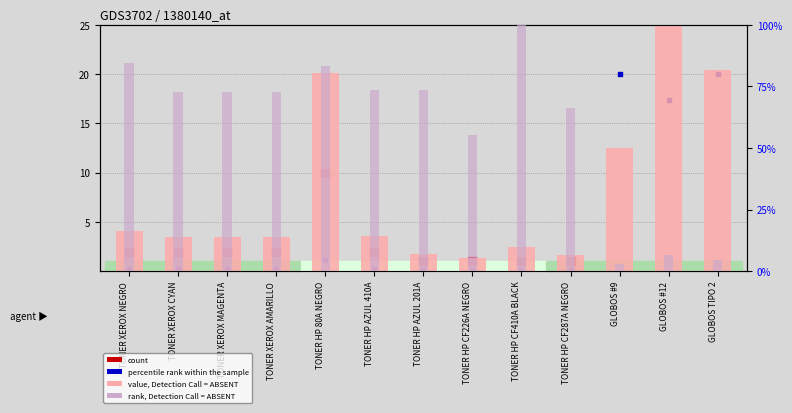

Which series has the largest Y range (max minus min)?

count